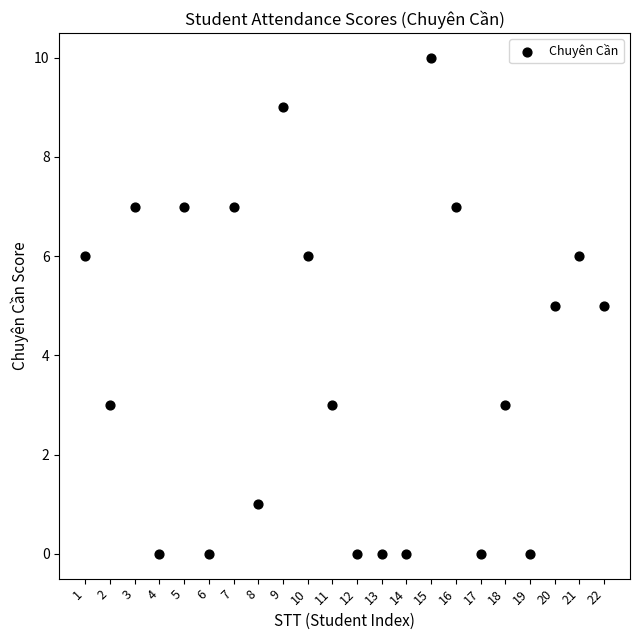

What is the range of X values (max minus min)?

21